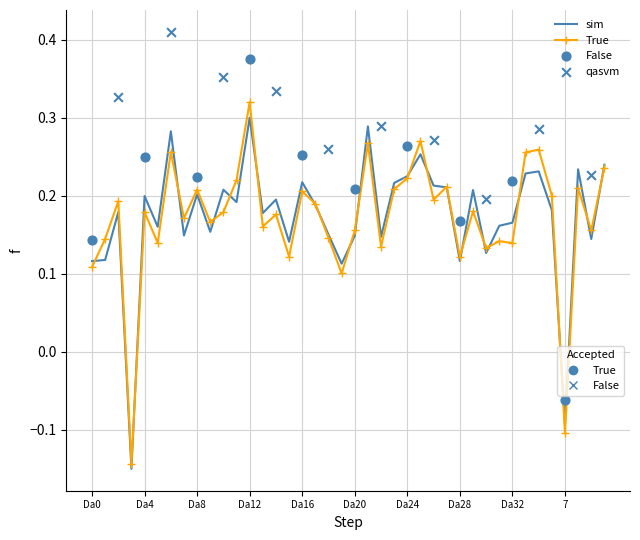

Which has a higher value, Da8 or Da16?

Da16